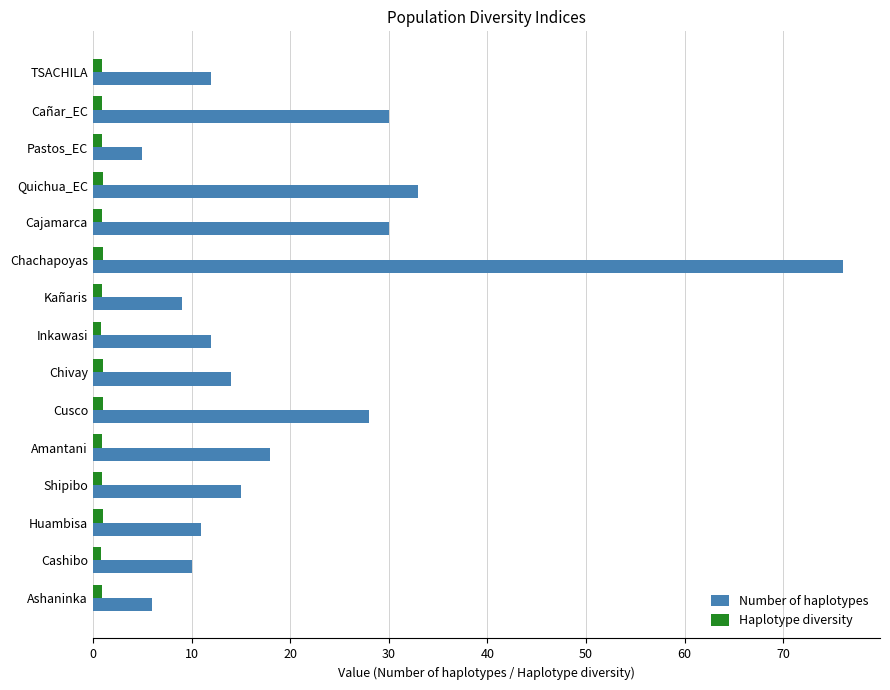

What is the sum of all Haplotype diversity values?

14.1